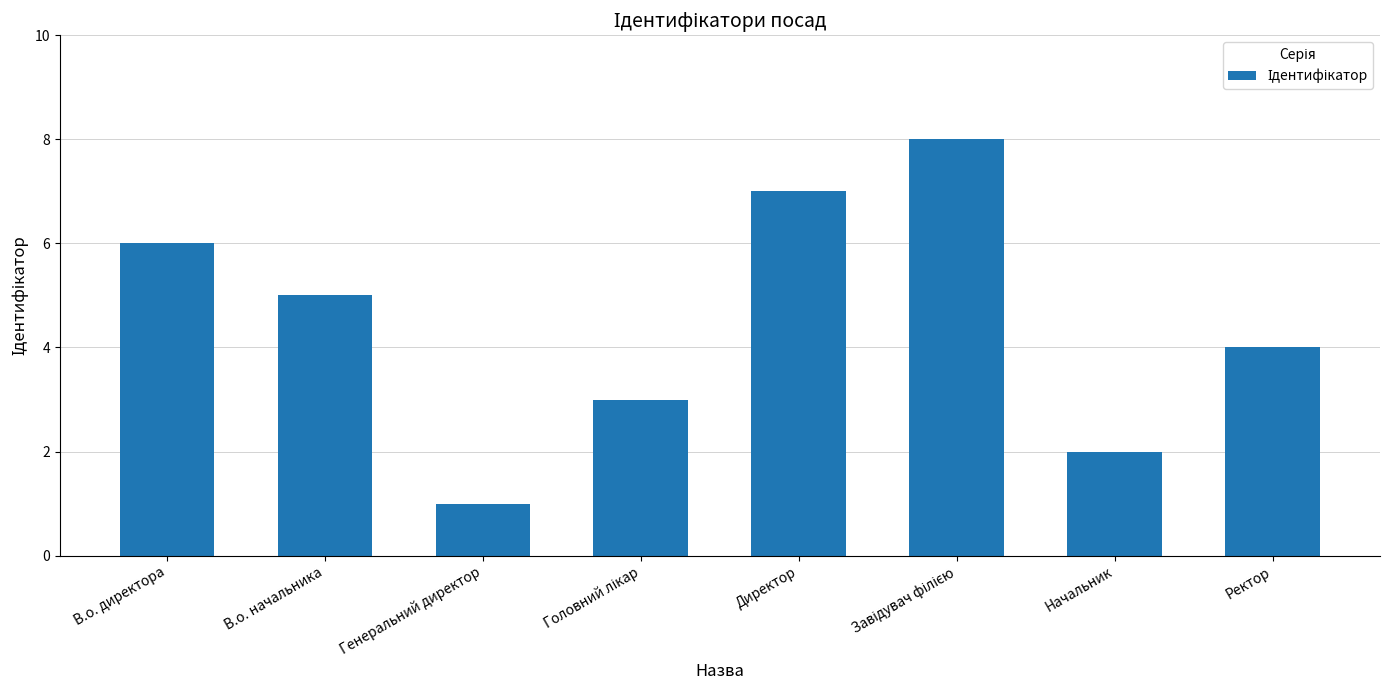

Between В.о. начальника and Директор, which is larger?

Директор